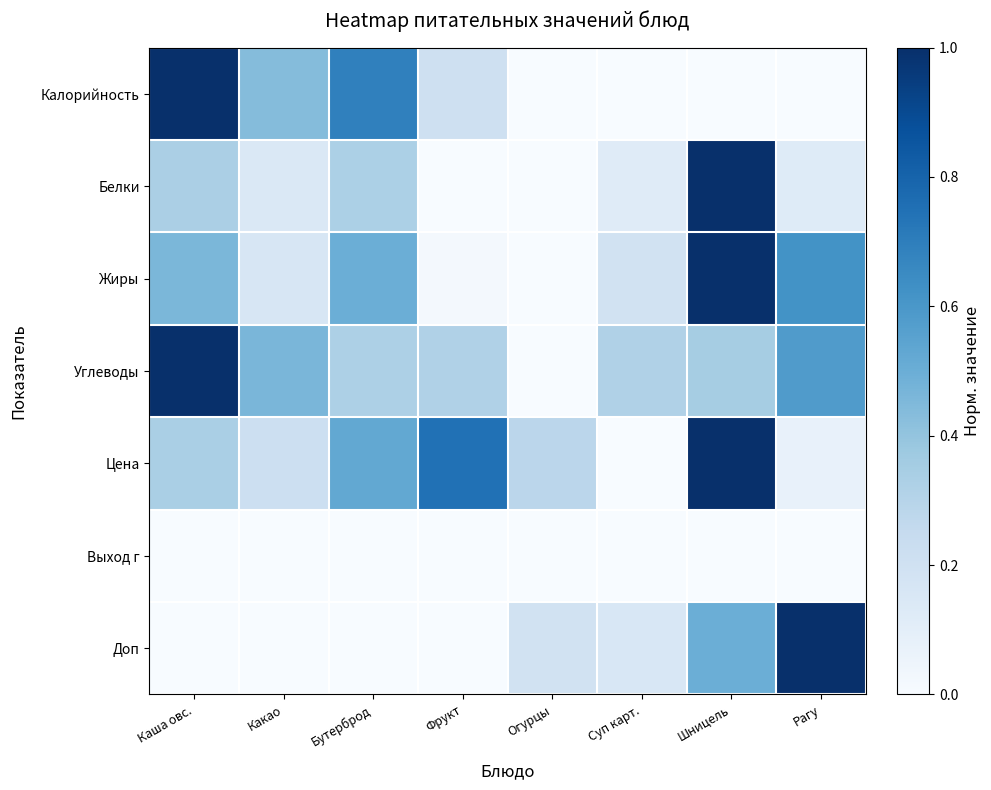

Which has a higher value, Фрукт or Рагу?

Фрукт